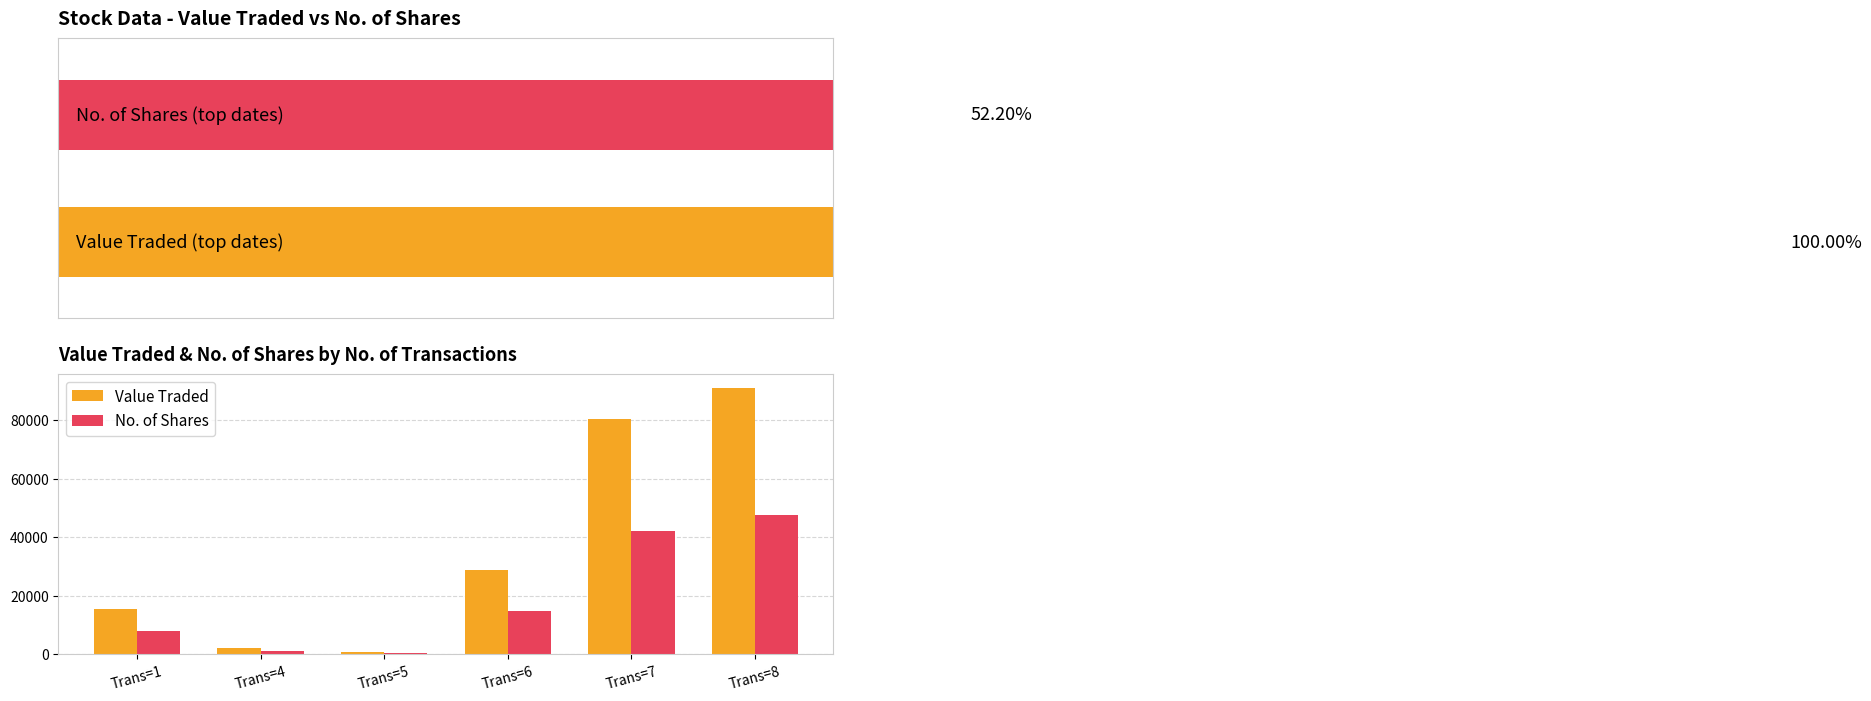

At which label does Value Traded reach its minimum?

Trans=5